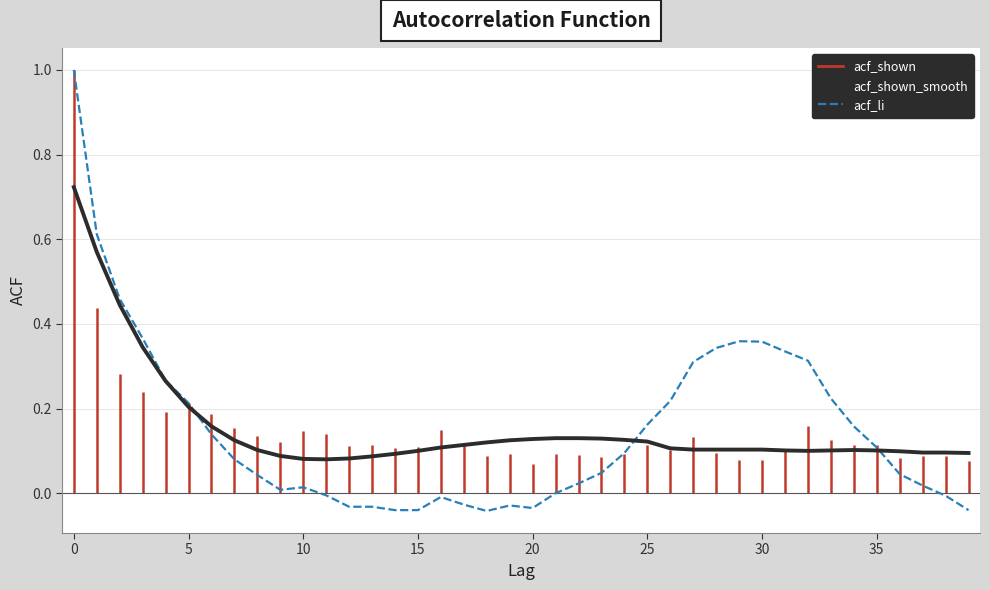

List the series in order of their peak value, highest first.

acf_li, acf_shown_smooth